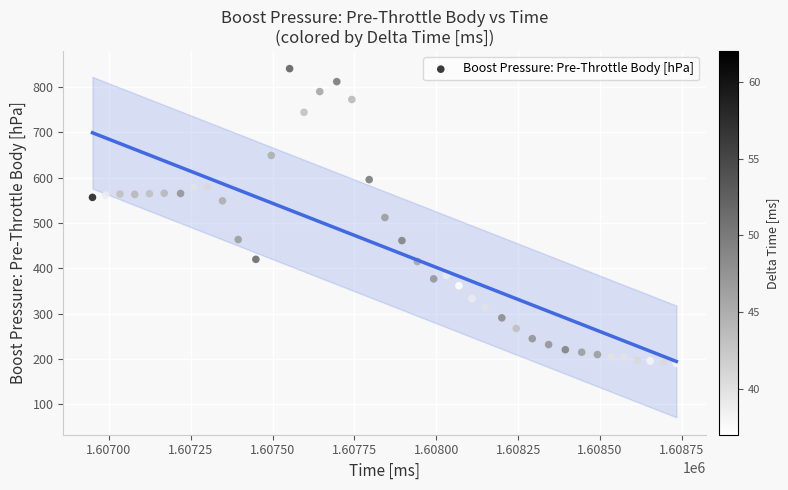

What is the range of Y values (max minus min)?

650.5